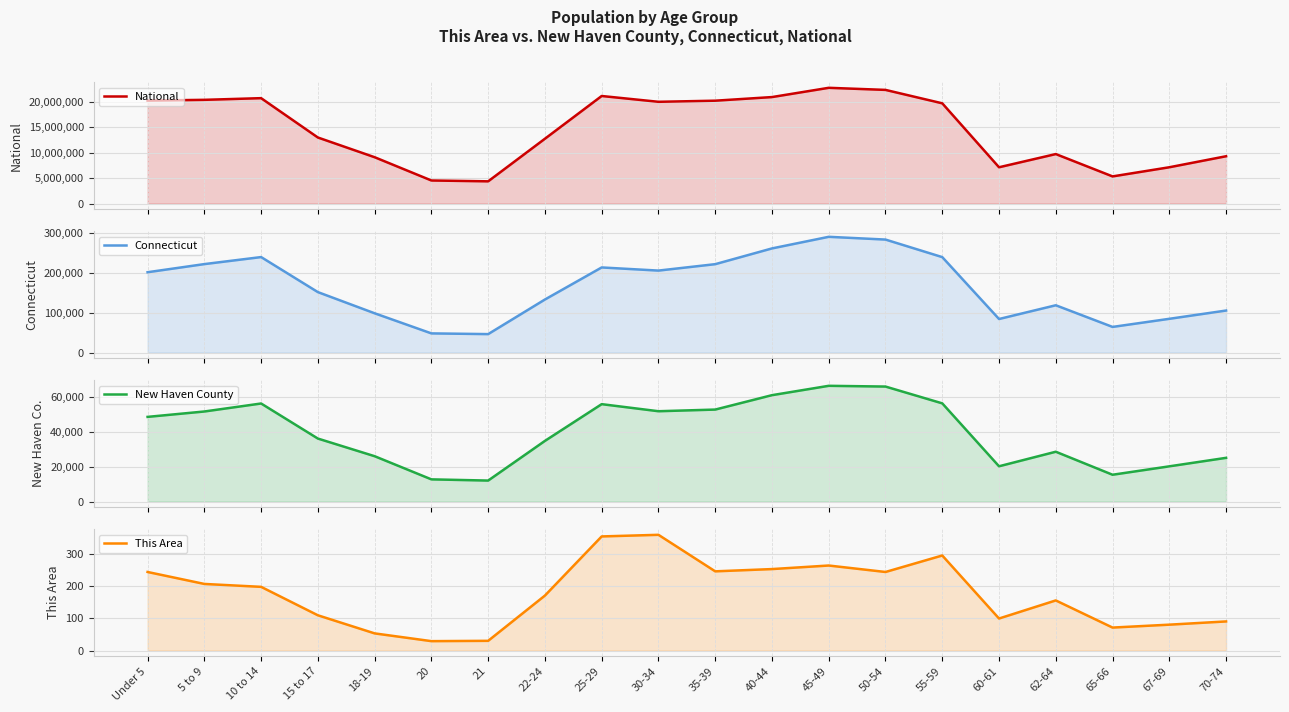

What is the label of the 12th point from the right?

25-29